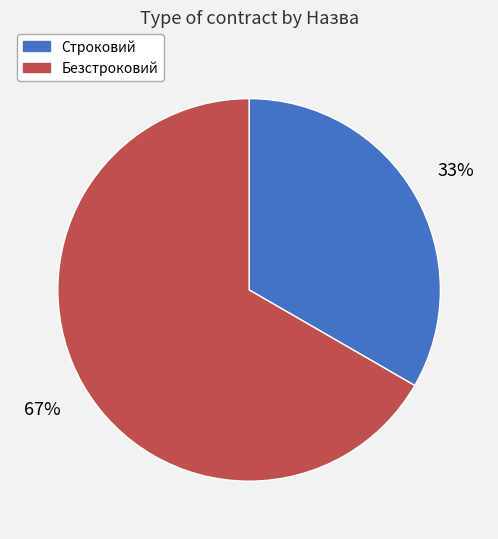

Approximately how many times larger is the value at Безстроковий compared to Строковий?

2.0